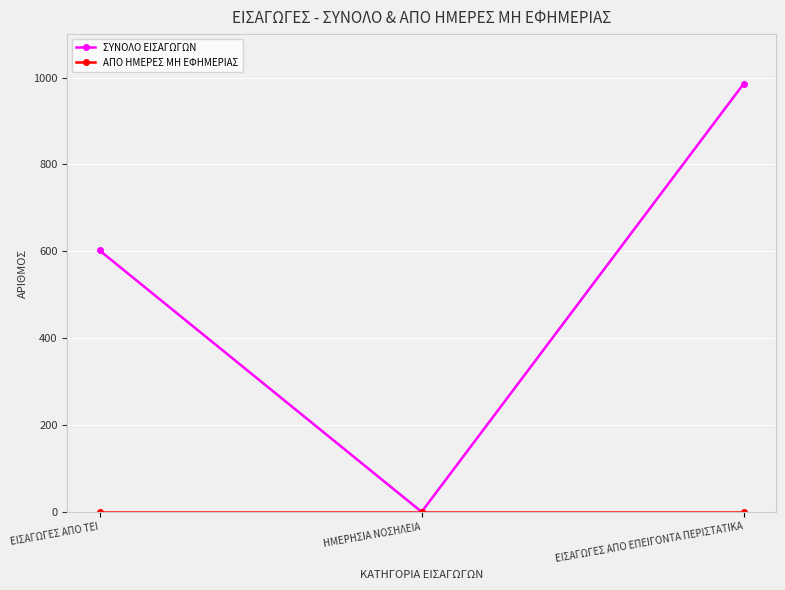

Count the ΣΥΝΟΛΟ ΕΙΣΑΓΩΓΩΝ values in the range 0 to 986.

3